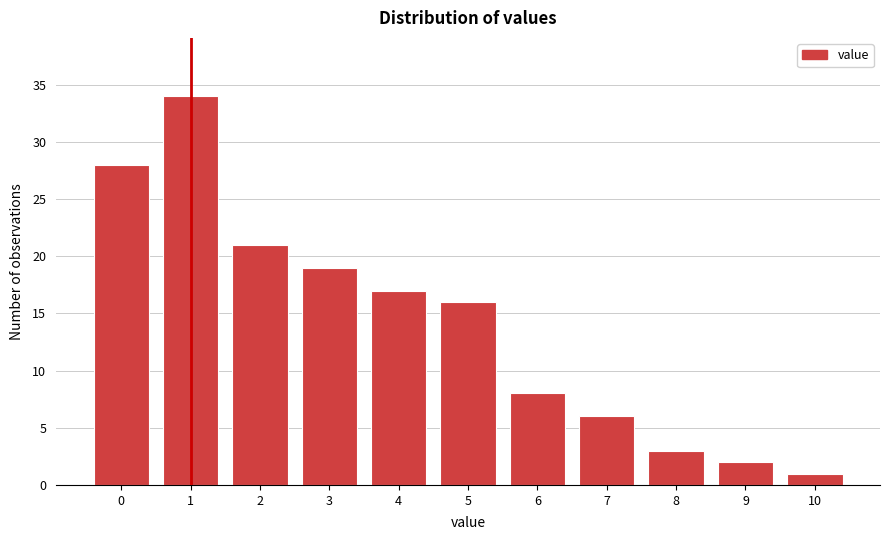

Reading right to left, extract all data points from this chart.

10=1	9=2	8=3	7=6	6=8	5=16	4=17	3=19	2=21	1=34	0=28